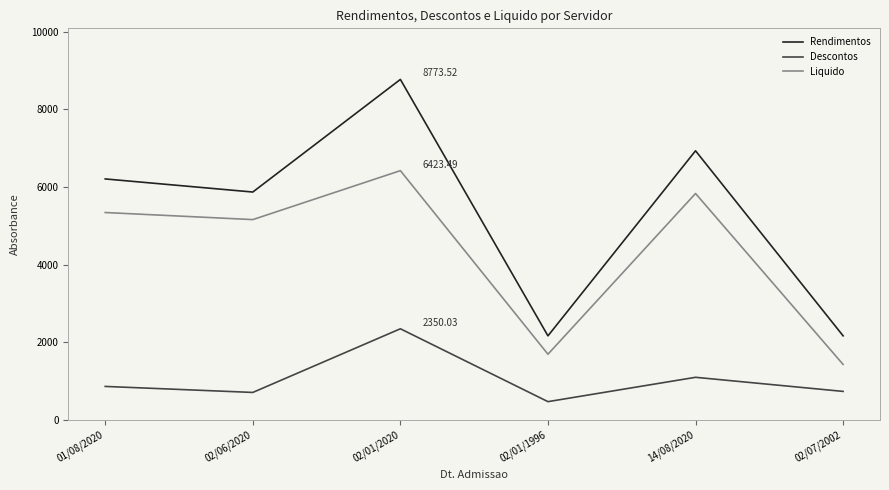

What is the sum of all Liquido values?

25892.1